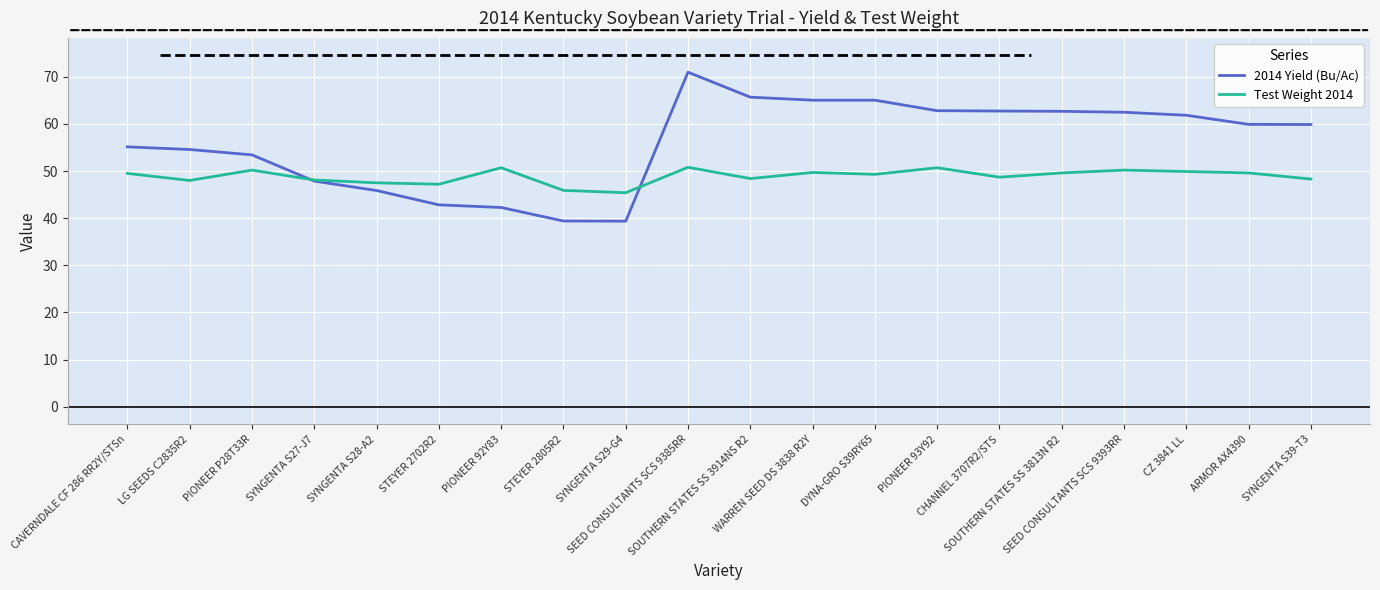

What is the highest value of the 2014 Yield (Bu/Ac) series?

71.0